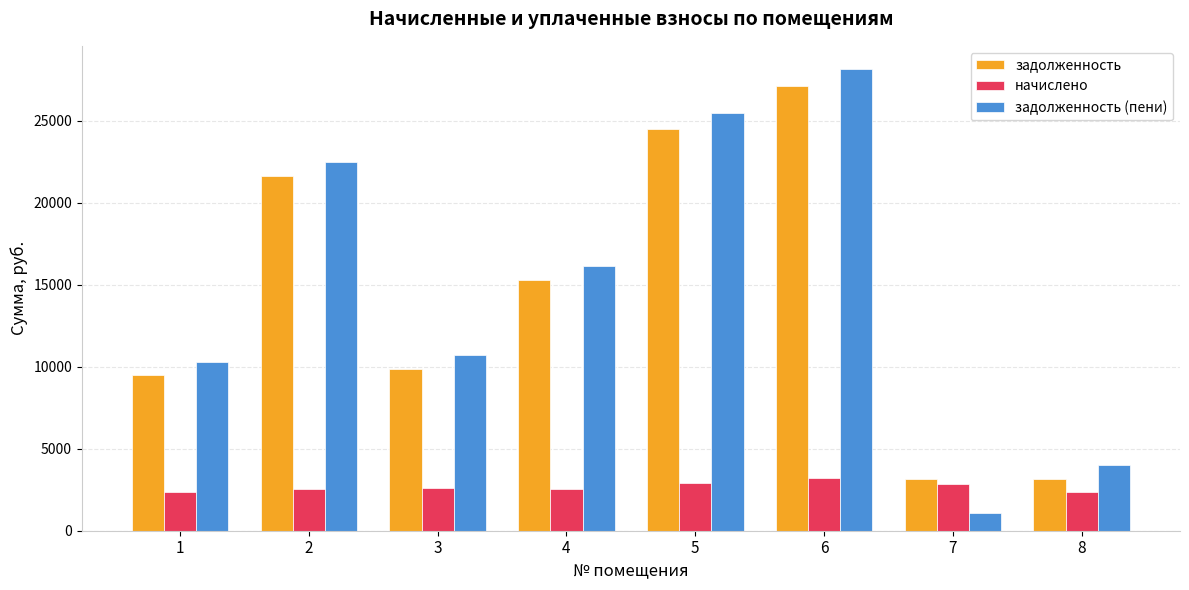

Is it true that задолженность (пени) equals 10710.2 at 3?

True